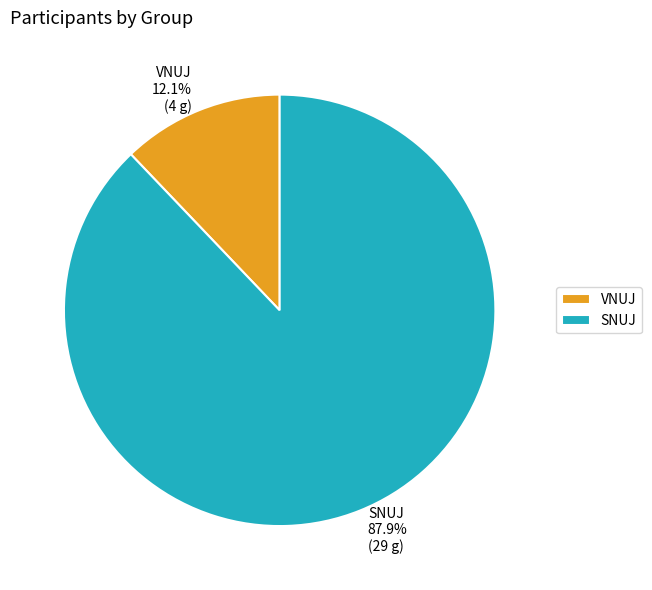

Combined, what portion of the pie is VNUJ and SNUJ?

100.0%